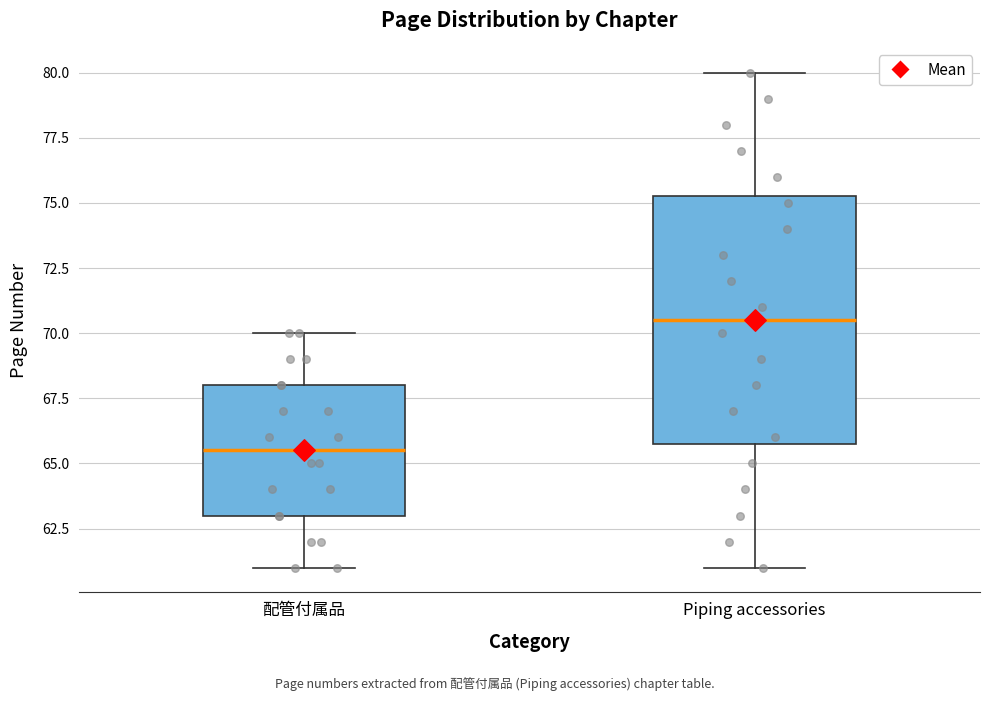

Reading left to right, transcribe this box plot: for each box, give where its median line is, the range the box spans, and where its two whiskers end, as read against the y-axis. The values are not printed on the chart, so give them approximately, as read against the axis.

配管付属品: median 65.5, box 63.0 to 68.0, whiskers 61.0 to 70.0
Piping accessories: median 70.5, box 66.0 to 75.5, whiskers 61.0 to 80.0